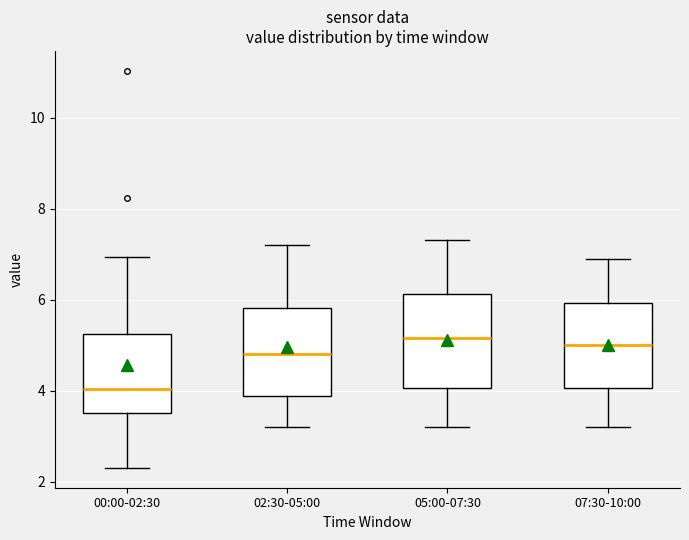

Reading left to right, read every box against the y-axis: the position of its median line, the range the box covers, and the ends of its whiskers. The values are not printed on the chart, so give them approximately, as read against the axis.

00:00-02:30: median 4.0, box 3.6 to 5.2, whiskers 2.4 to 7.0
02:30-05:00: median 4.8, box 3.8 to 5.8, whiskers 3.2 to 7.2
05:00-07:30: median 5.2, box 4.0 to 6.2, whiskers 3.2 to 7.4
07:30-10:00: median 5.0, box 4.0 to 6.0, whiskers 3.2 to 7.0